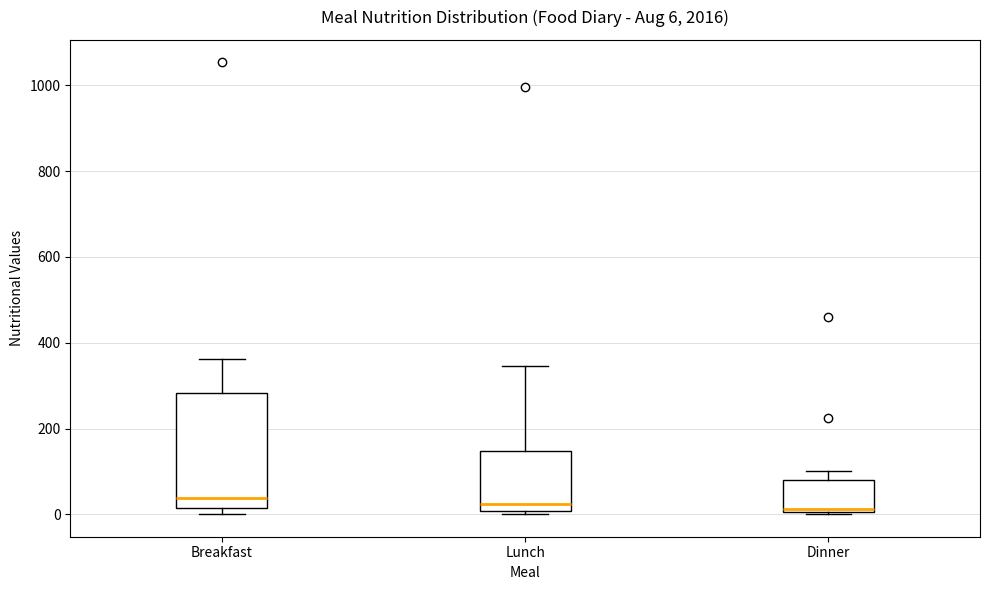

Which box is the tallest, from its lower edge to its upper edge?

Breakfast